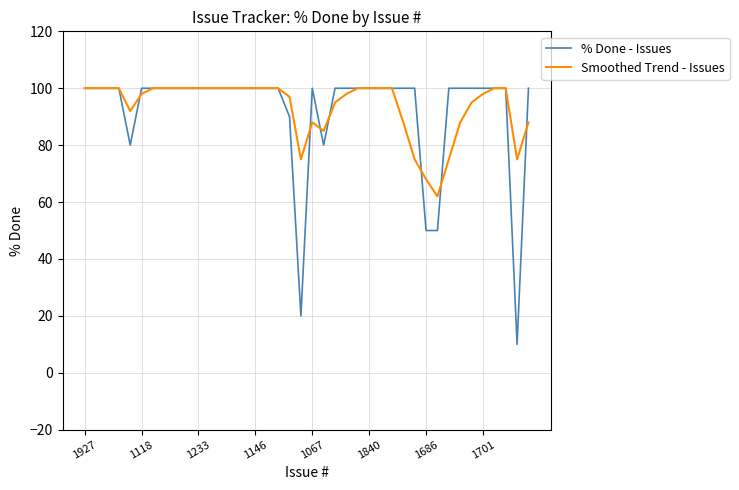

What is the lowest value of the % Done - Issues series?

10